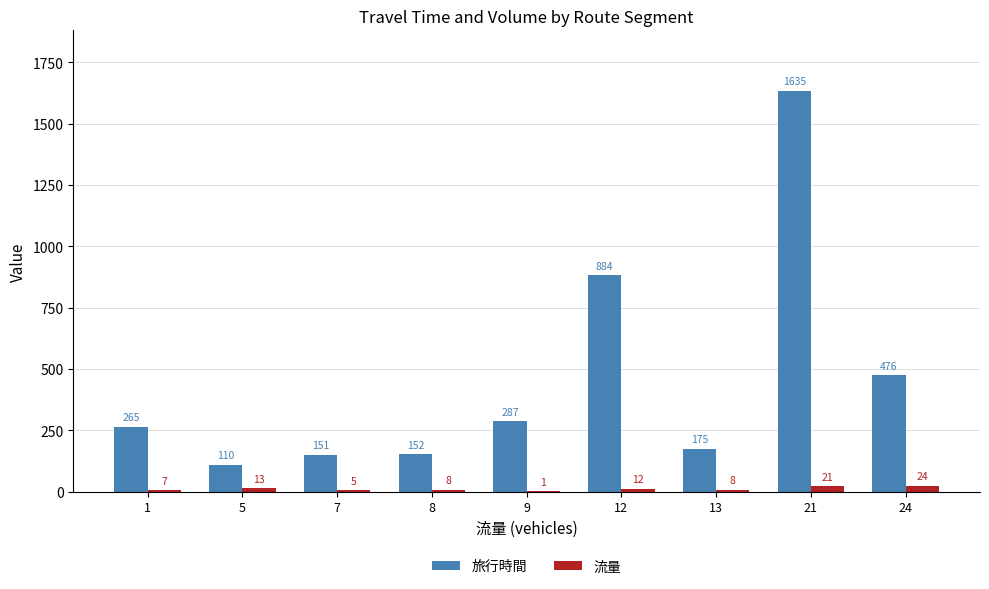

Reading left to right, list all the values displayed in this chart.

旅行時間: 265	110	151	152	287	884	175	1635	476
流量: 7	13	5	8	1	12	8	21	24